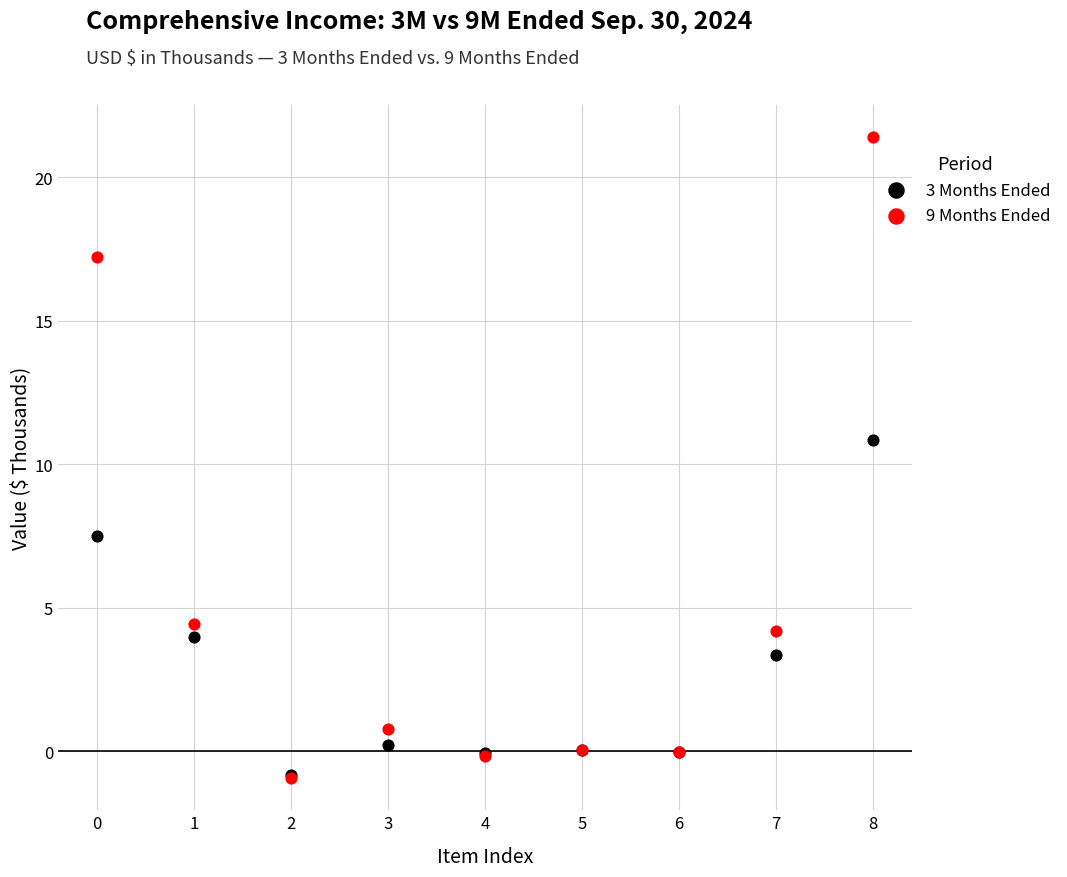

Which series contains the highest Y value?

9 Months Ended